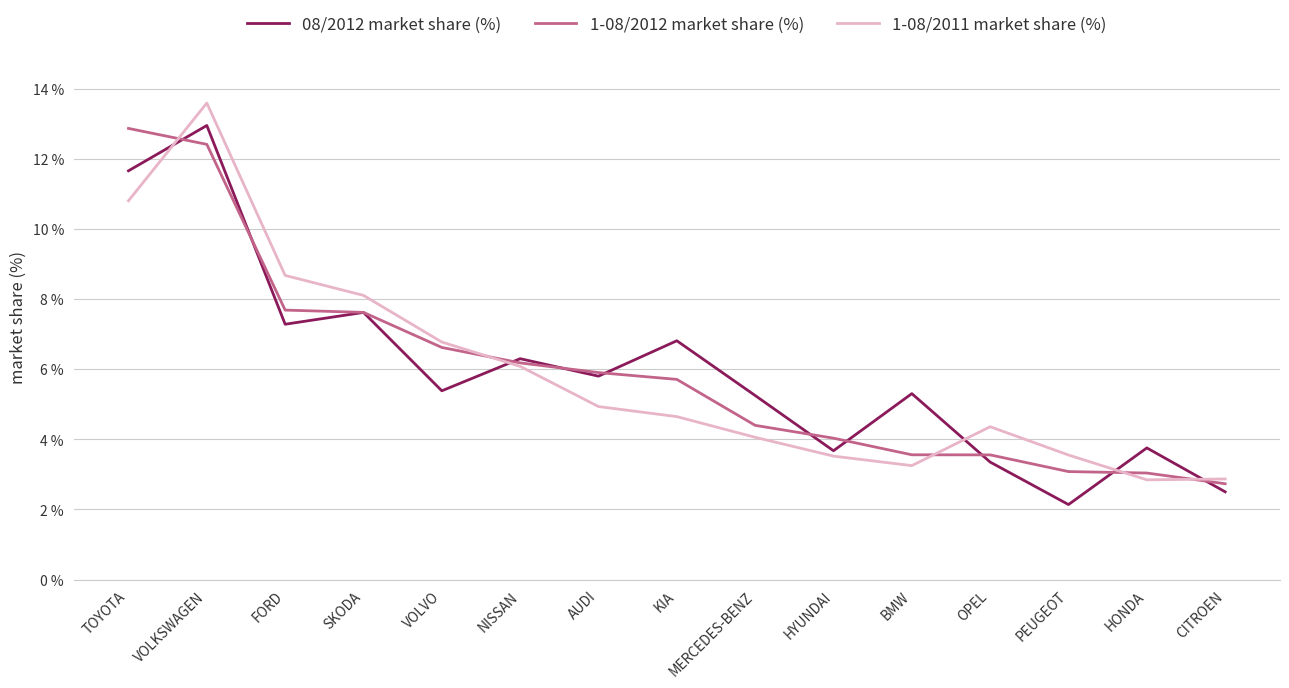

What position from the right is BMW?

5